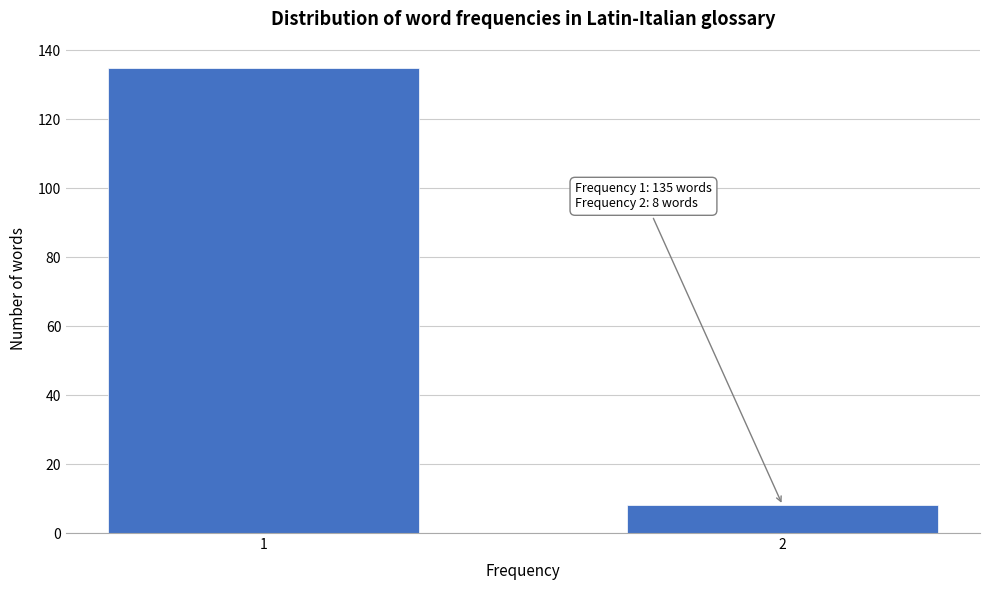

Reading left to right, transcribe all the data shown in this chart.

135	8